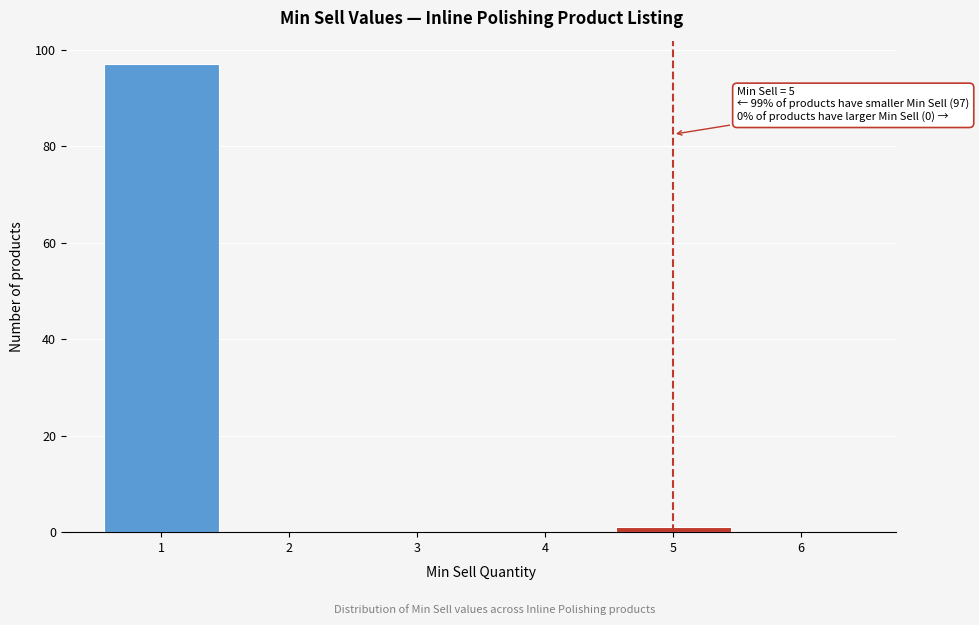

True or false: the data shows 60 at 3.

False